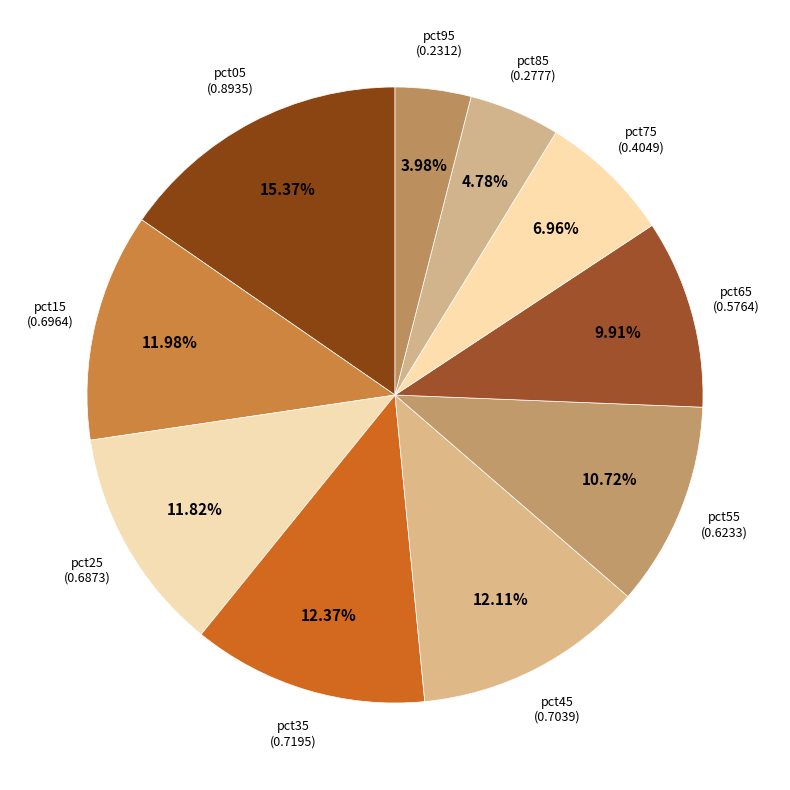

Which slice is the largest?

pct05